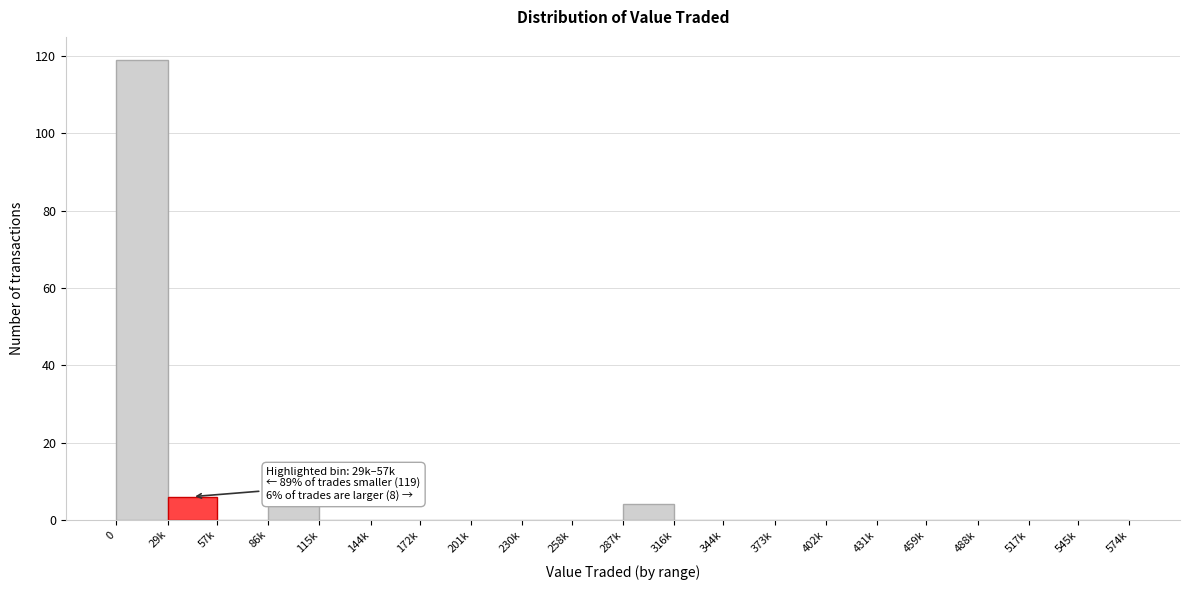

Reading right to left, extract all data points from this chart.

545k=0	517k=0	488k=0	459k=0	431k=0	402k=0	373k=0	344k=0	316k=0	287k=4	258k=0	230k=0	201k=0	172k=0	144k=0	115k=0	86k=4	57k=0	29k=6	0=119